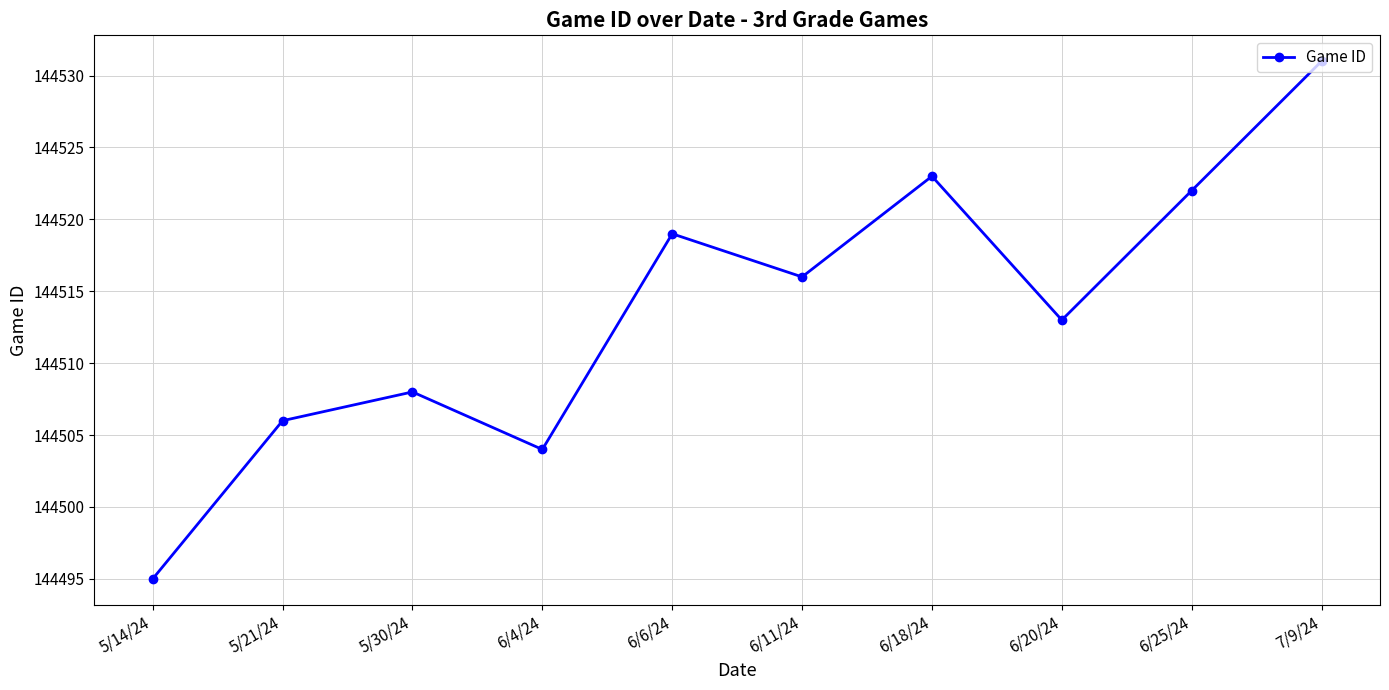

What is the average value?

144514